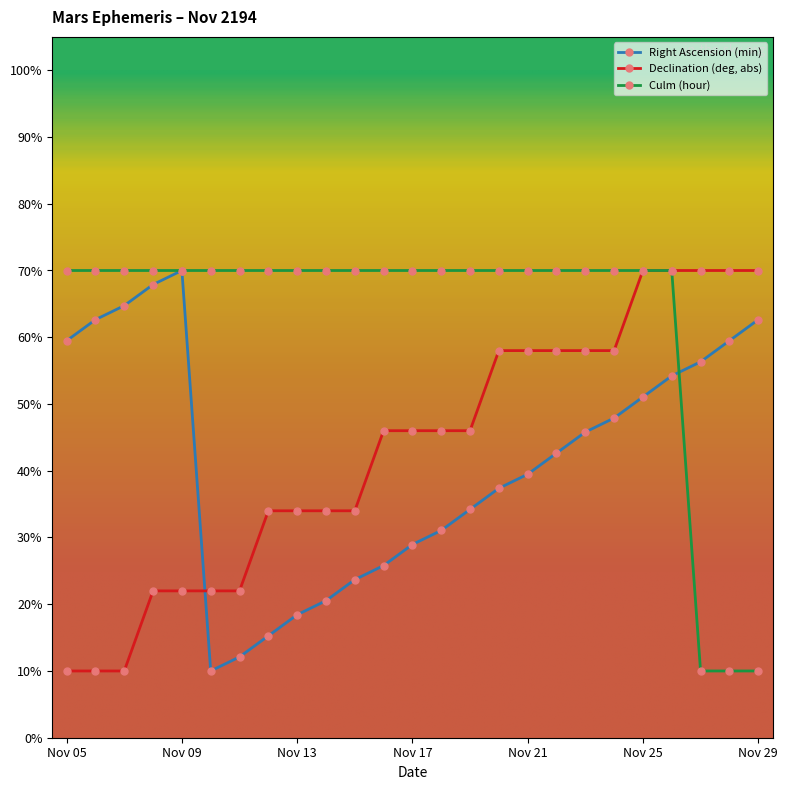

What is the sum of all Right Ascension (min) values?

1041.6